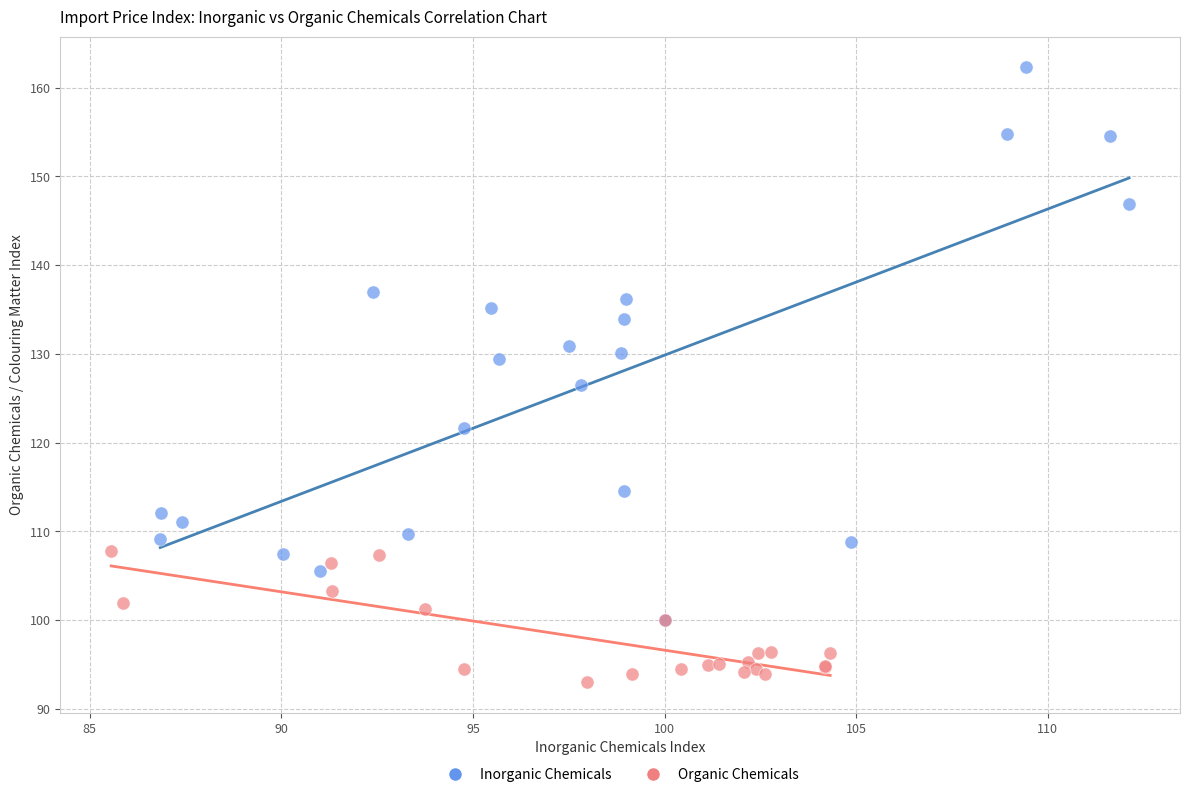

Which series has the largest Y range (max minus min)?

Inorganic Chemicals